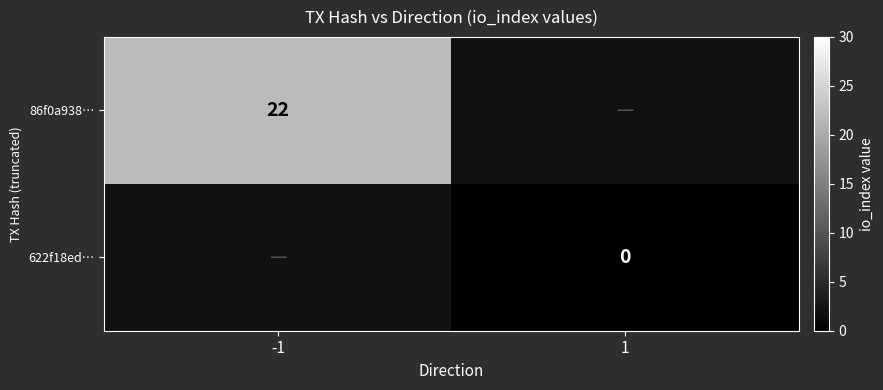

Is the value of 86f0a938… at -1 greater than the value of 622f18ed… at 1?

Yes